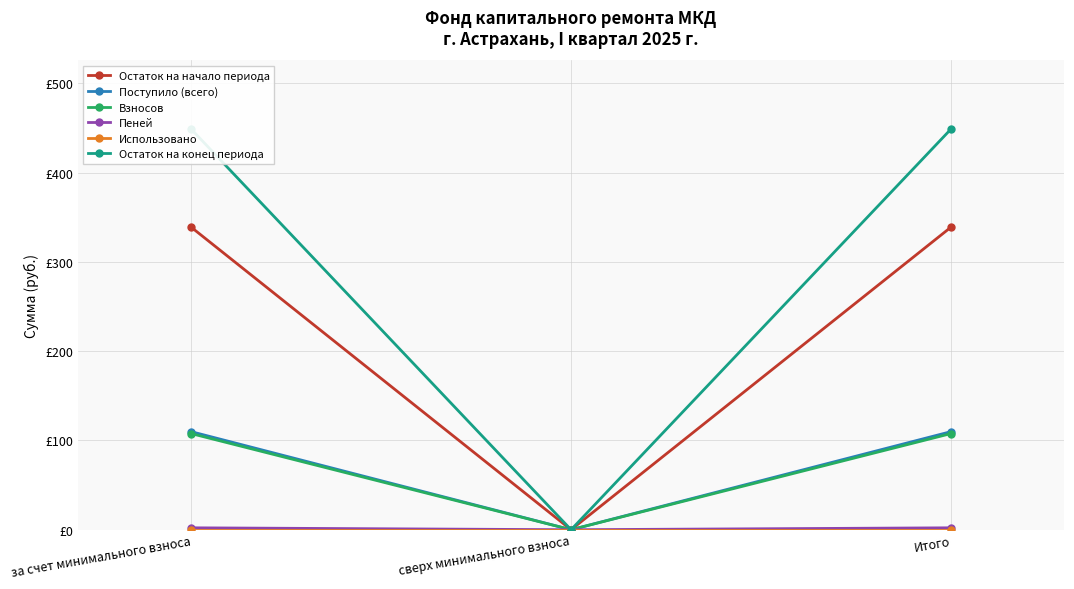

How many positive values does the Остаток на конец периода series have?

2